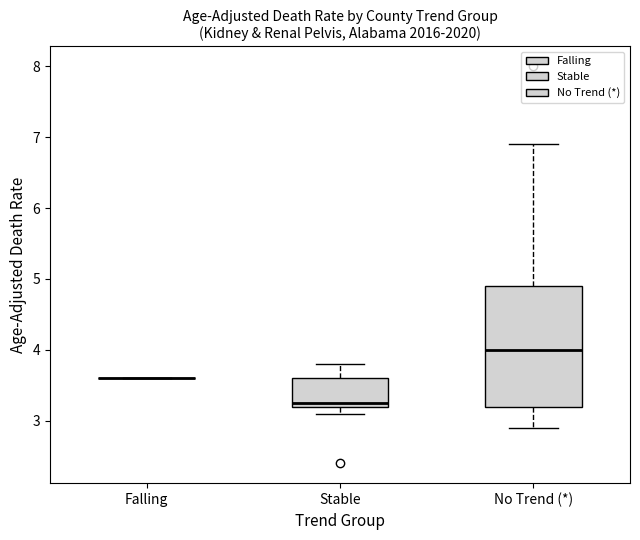

Reading left to right, read every box against the y-axis: the position of its median line, the range the box covers, and the ends of its whiskers. The values are not printed on the chart, so give them approximately, as read against the axis.

Falling: box collapsed to a line at 3.6, whiskers 3.6 to 3.6
Stable: median 3.3, box 3.2 to 3.6, whiskers 3.1 to 3.8
No Trend (*): median 4.0, box 3.2 to 4.9, whiskers 2.9 to 6.9